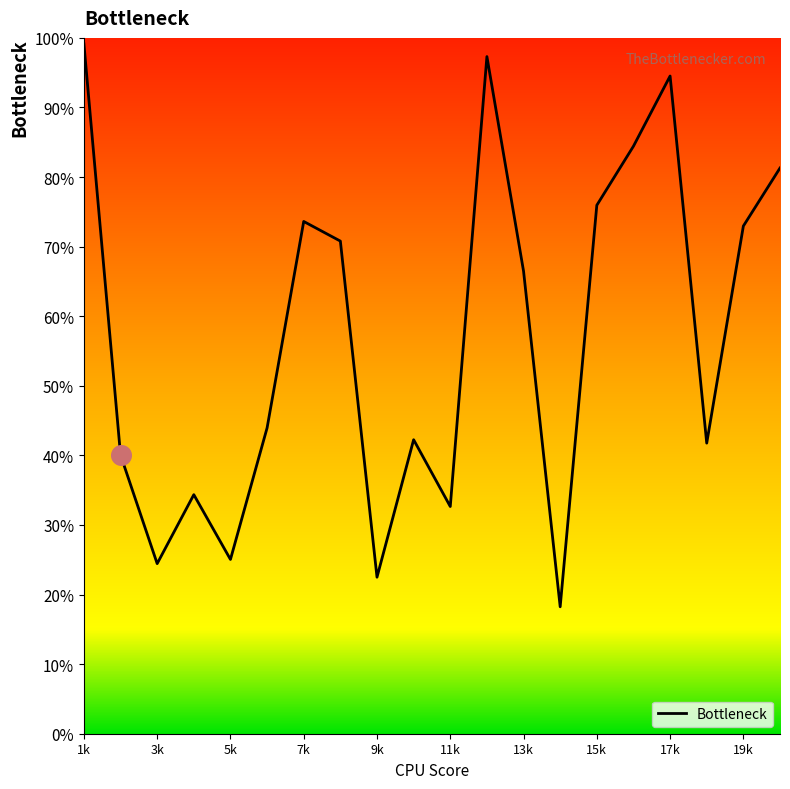

What is the change in value from 4 to 14?

-0.2